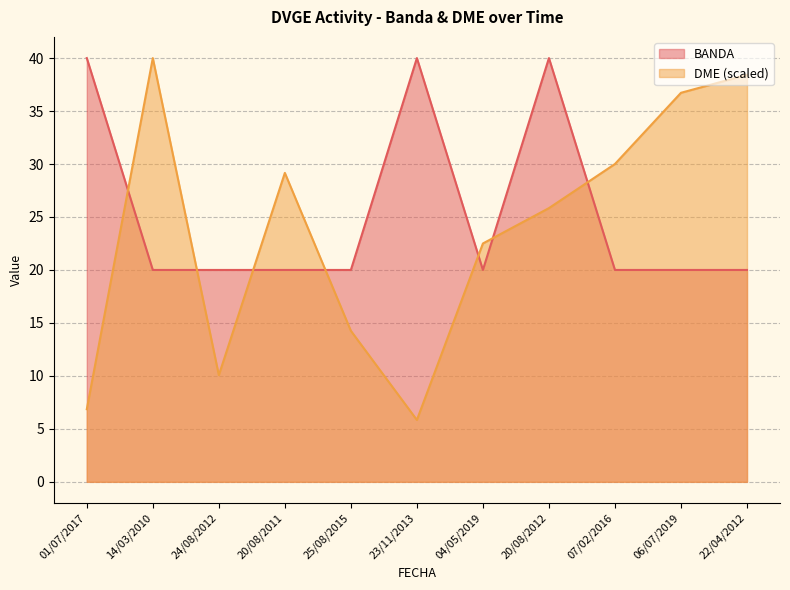

What value does the DME_numeric series have at 22/04/2012?

38.4